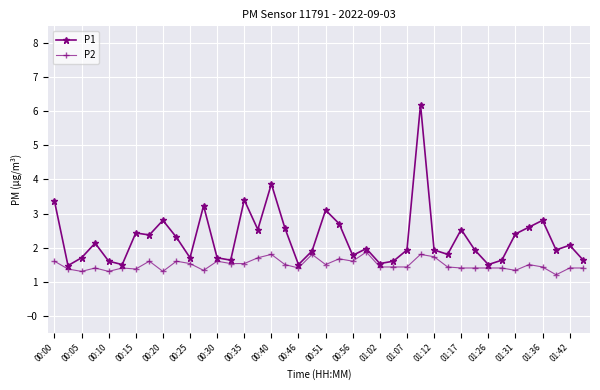

List the series in order of their peak value, highest first.

P1, P2